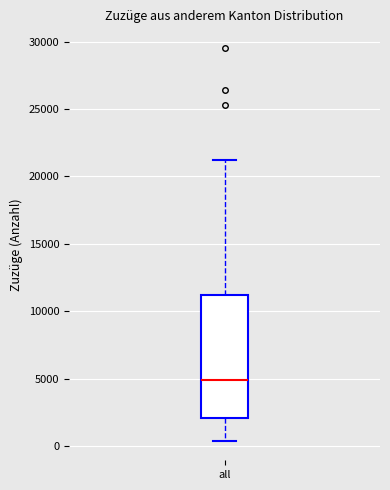

Read this box plot against the y-axis: the position of the median line, the range covered by the box, and the ends of both whiskers. The values are not printed on the chart, so give them approximately, as read against the axis.

median 5000, box 2000 to 11000, whiskers 500 to 21500